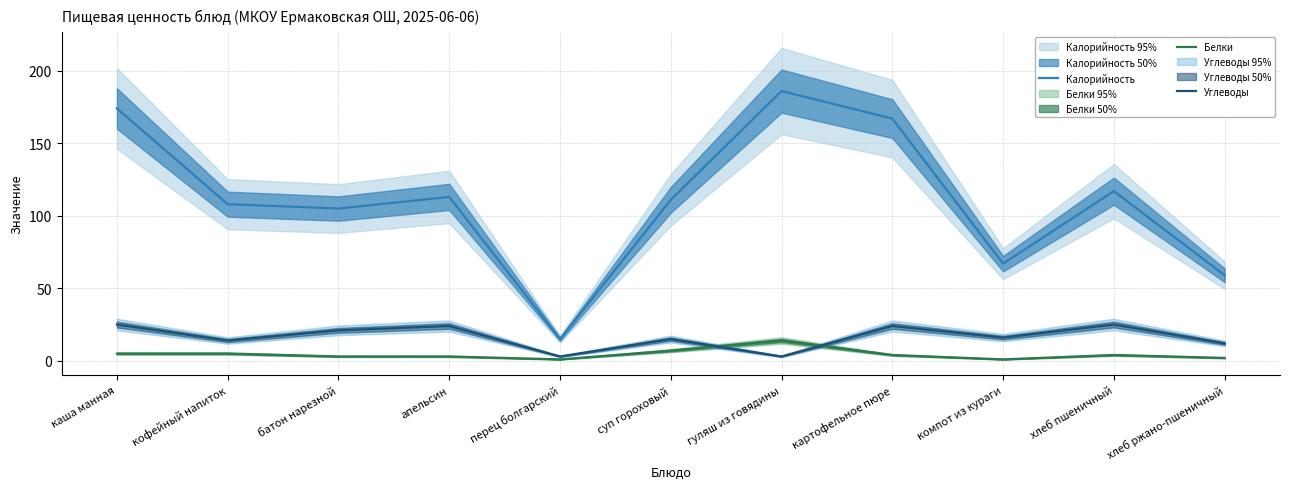

At which category is the sum across all series the highest?

каша манная